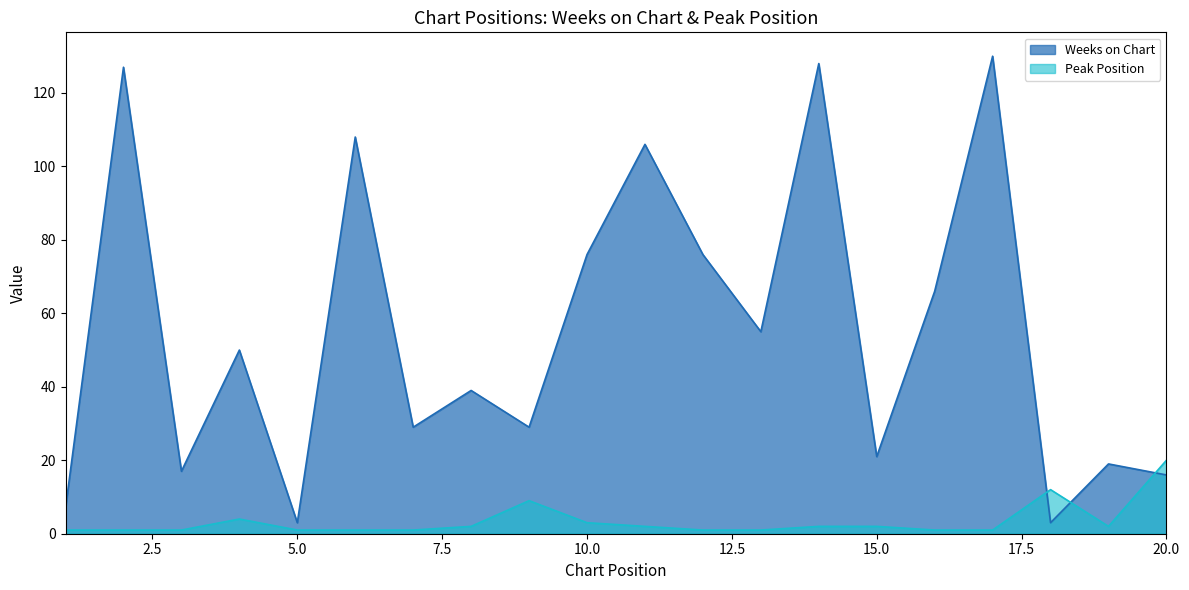

What is the approximate value of Weeks on Chart at 15.0?

21